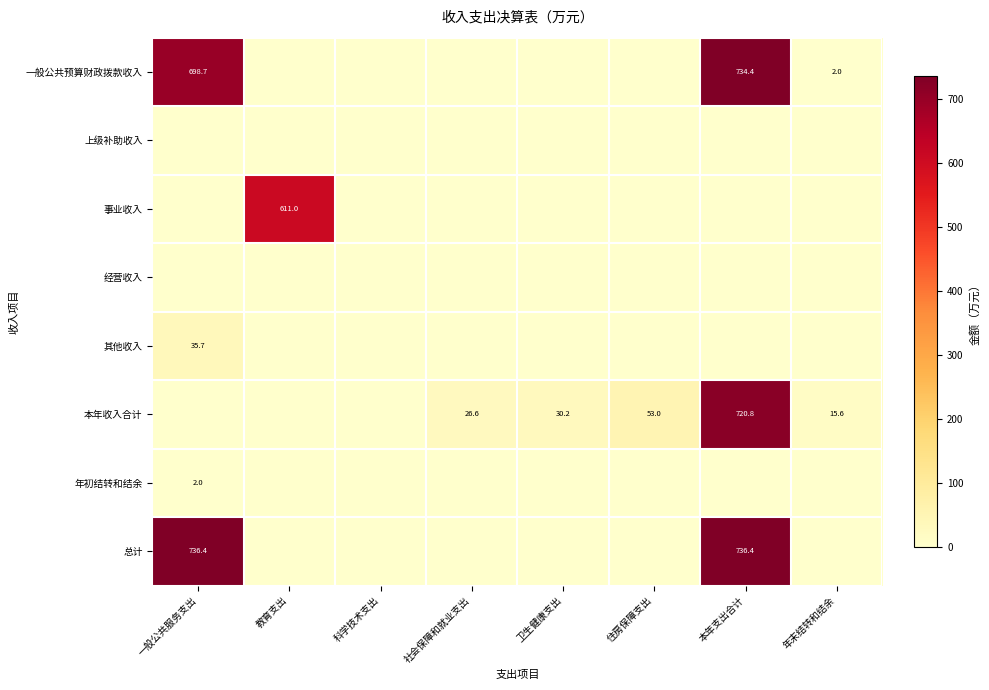

Is the value of 一般公共预算财政拨款收入 at 年末结转和结余 greater than the value of 本年收入合计 at 卫生健康支出?

No